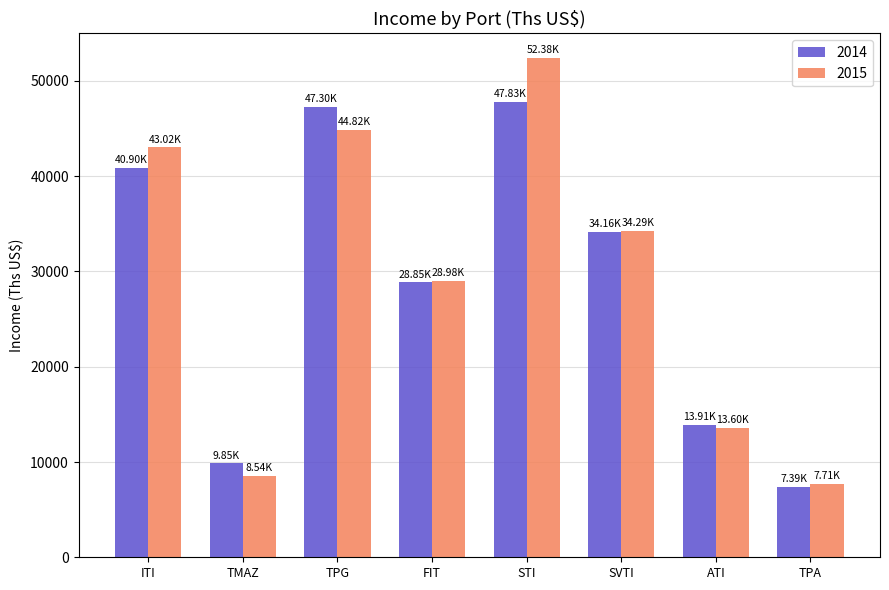

Reading right to left, extract all data points from this chart.

2014: TPA=7392.8	ATI=13912.4	SVTI=34160.8	STI=47825.4	FIT=28845.4	TPG=47301.7	TMAZ=9853.5	ITI=40902.5
2015: TPA=7713.8	ATI=13602.5	SVTI=34291.3	STI=52380.4	FIT=28975.5	TPG=44824.6	TMAZ=8539.2	ITI=43018.9